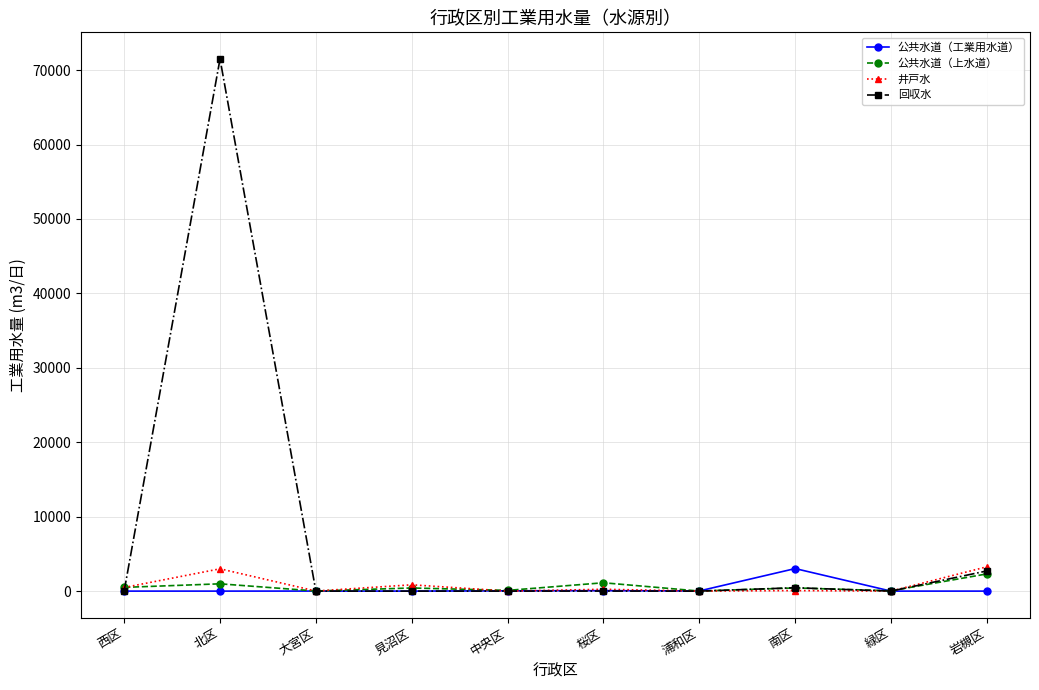

Does the chart have visible grid lines?

Yes